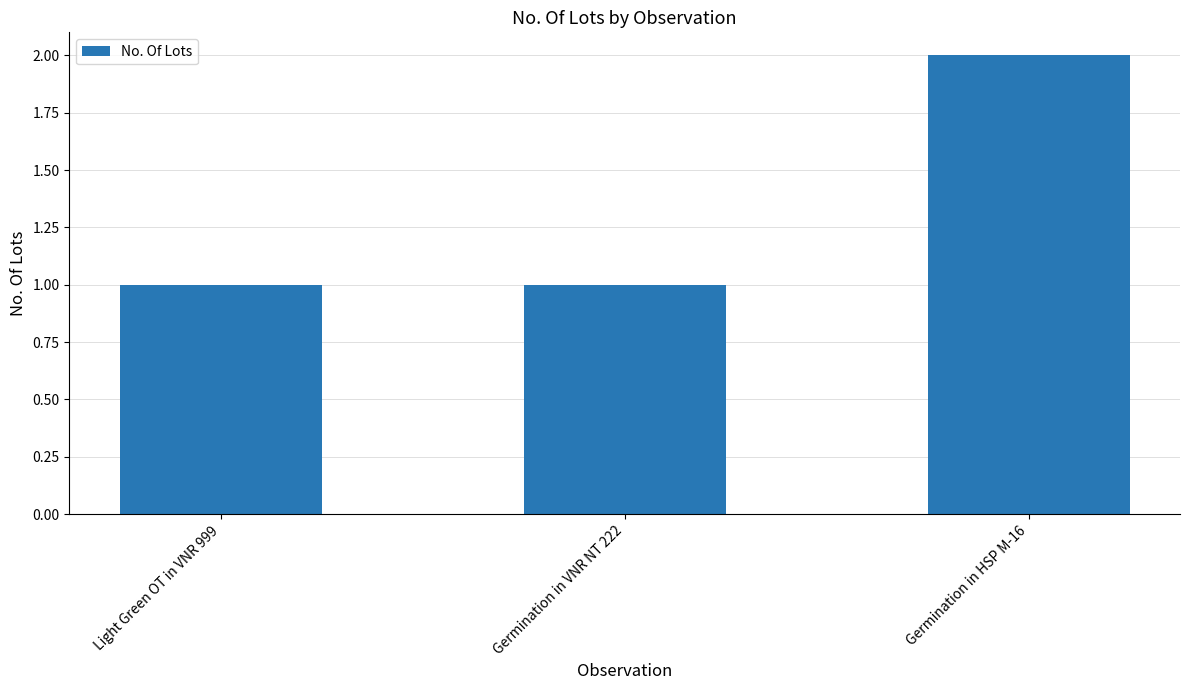

Is it true that the value at Germination in HSP M-16 is 2?

True